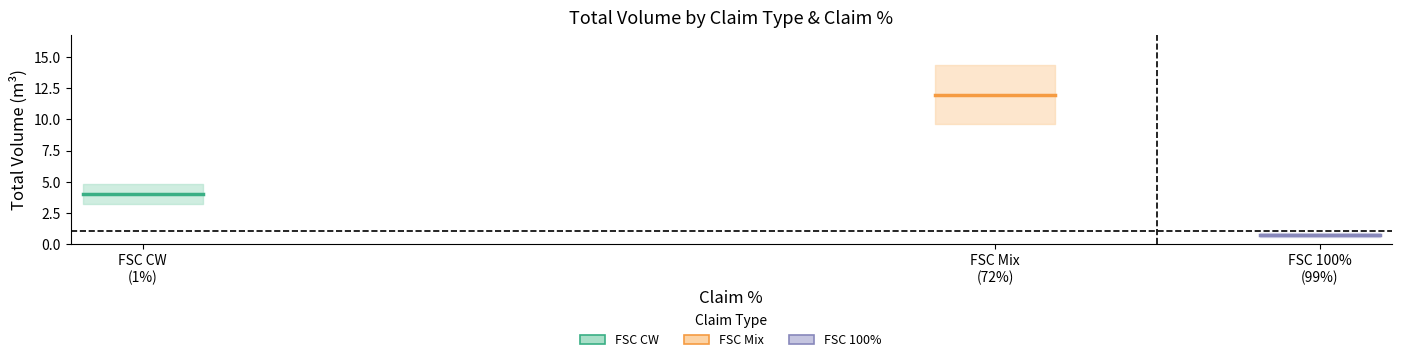

The value of FSC CW at 3 is 6.1. True or false?

False